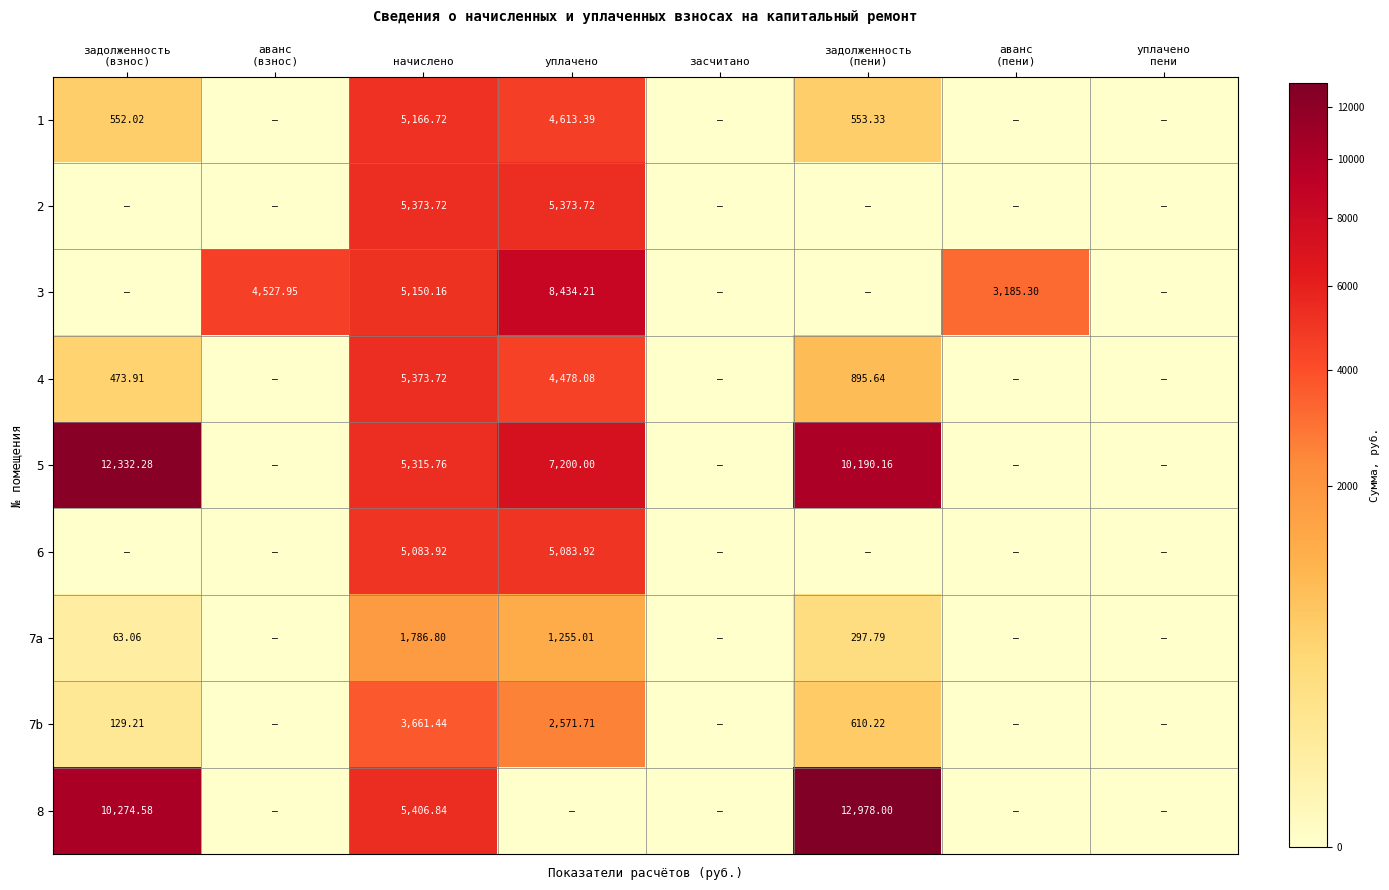

What is the difference between the 8 values at задолженность (пени) and аванс (взнос)?

12978.0